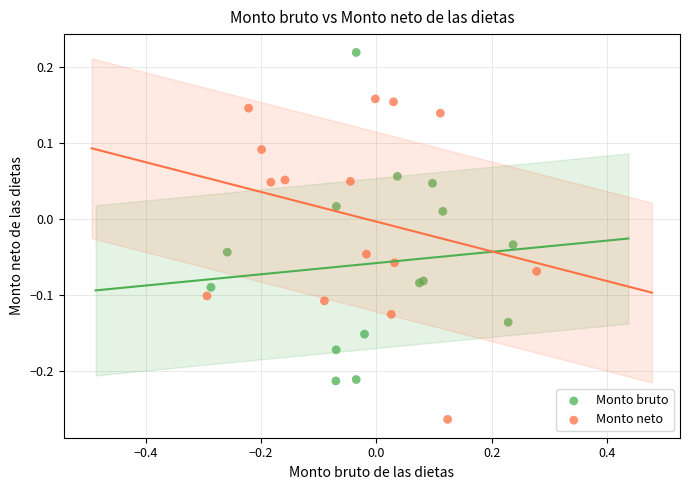

Which series reaches the minimum Y coordinate?

Monto neto